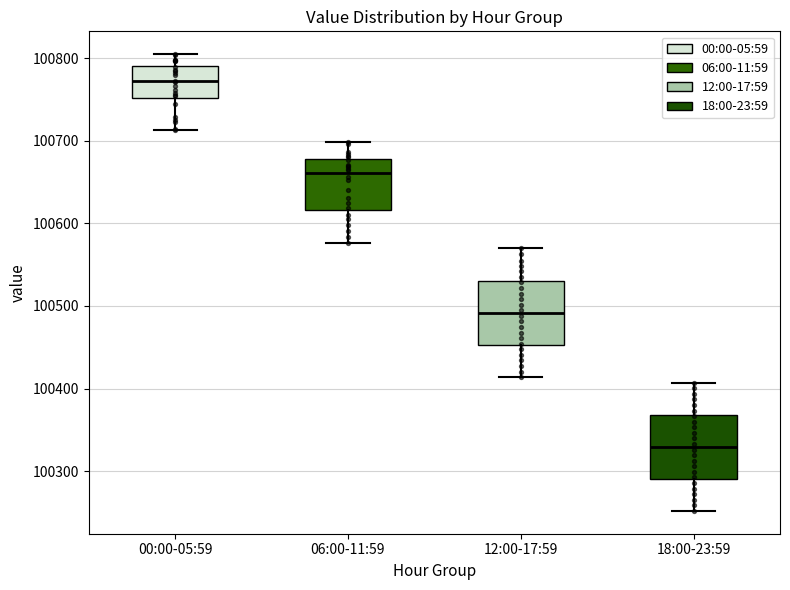

Which box's median line is the highest?

00:00-05:59